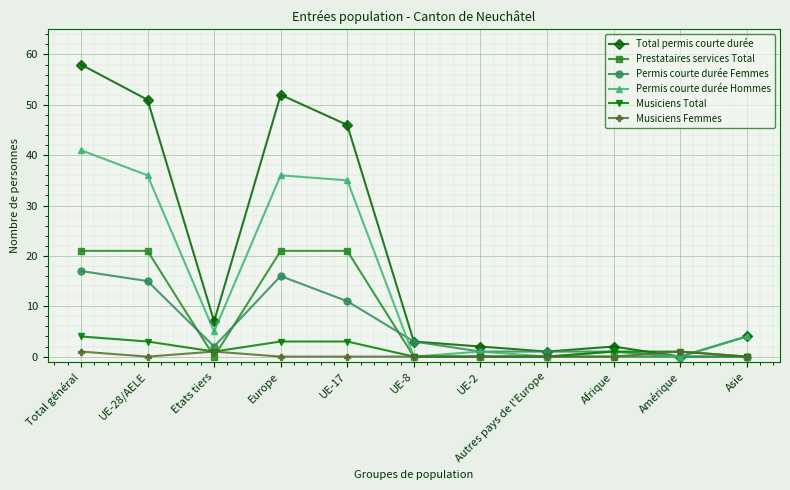

Where do Prestataires services Total and Musiciens Femmes first cross each other?

UE-28/AELE and Etats tiers